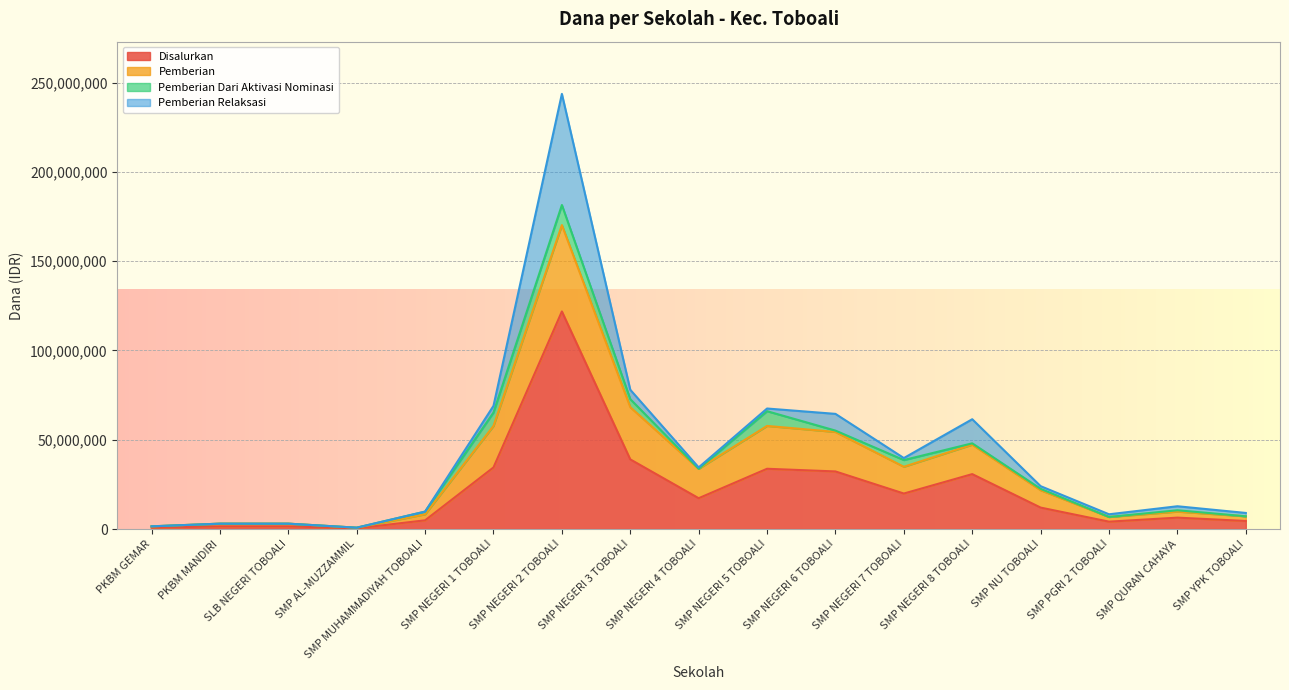

What position from the right is SMP QURAN CAHAYA?

2